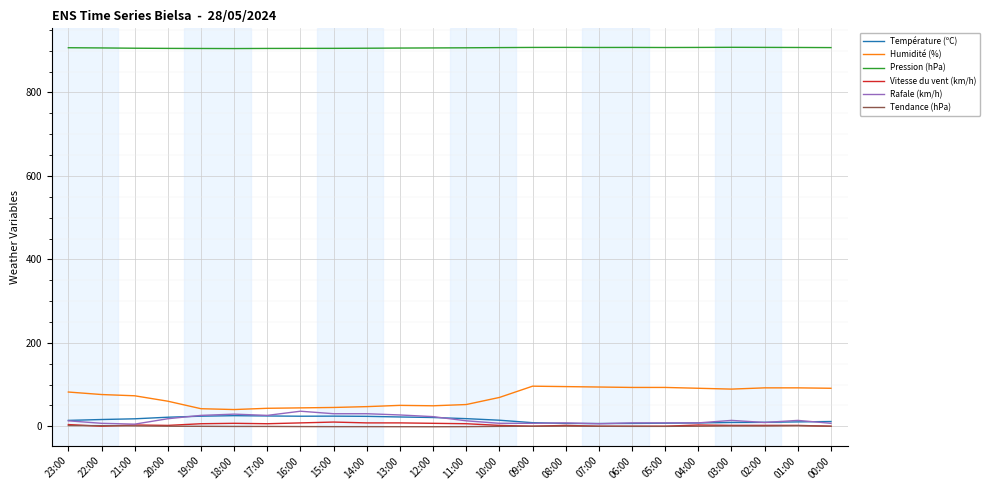

What is the maximum value shown in the chart?

908.3